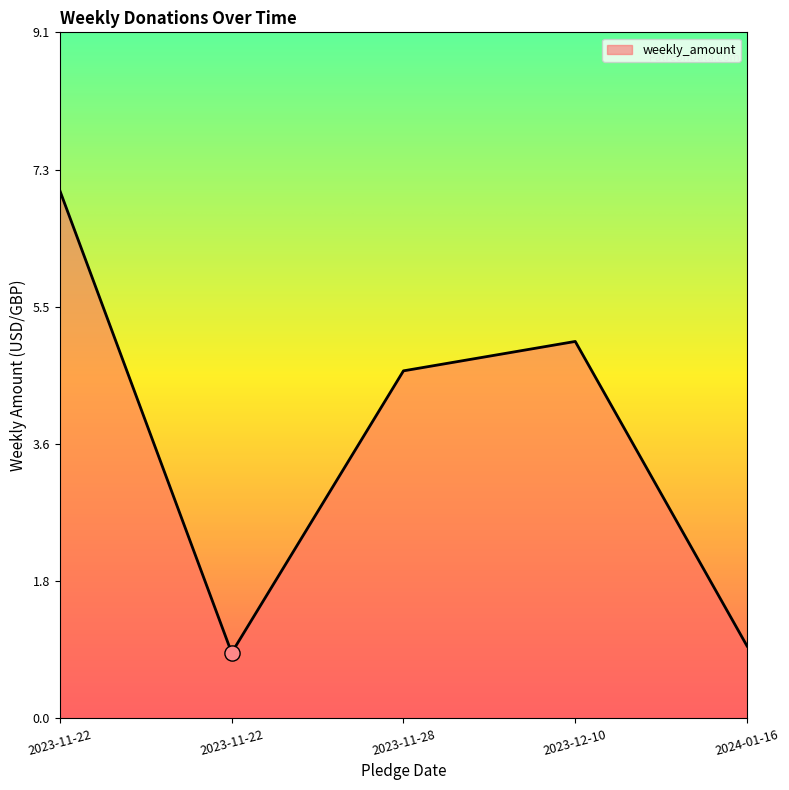

Which has a higher value, 2023-11-22 or 2023-12-10?

2023-12-10